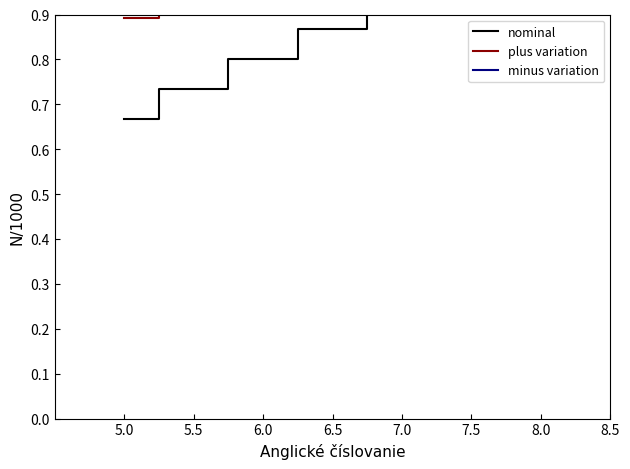

Reading right to left, what are all the values shown in this chart?

nominal: 7.5=1.0	7.0=0.9	6.5=0.9	6.0=0.8	5.5=0.7	5.0=0.7
plus variation: 7.5=1.0	7.0=1.0	6.5=1.0	6.0=0.9	5.5=0.9	5.0=0.9
minus variation: 7.5=1.0	7.0=1.0	6.5=1.0	6.0=0.9	5.5=0.9	5.0=0.9